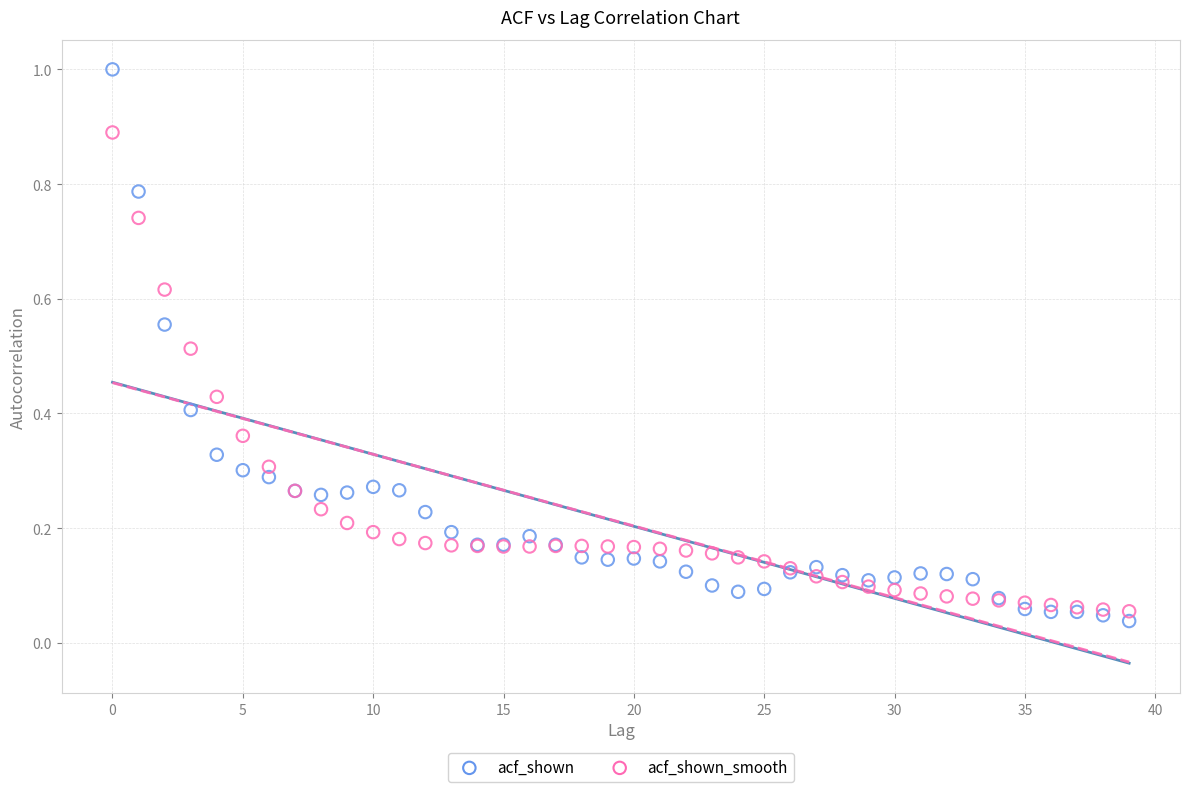

Which series has the widest spread of Y values?

acf_shown